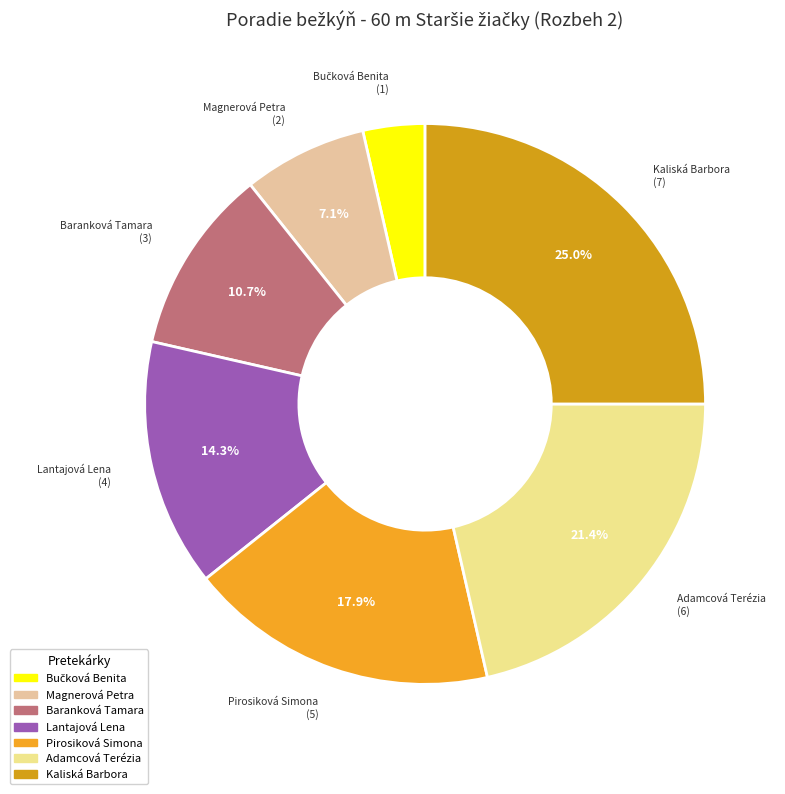

Do Lantajová Lena and Baranková Tamara together represent more than half of the pie?

No